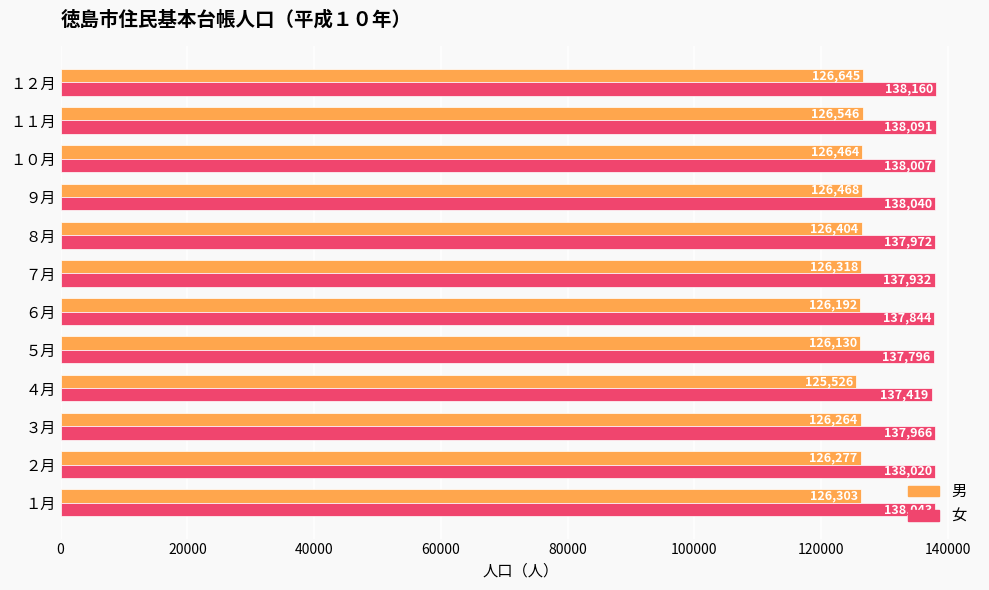

What are all the series names shown in the legend?

男, 女